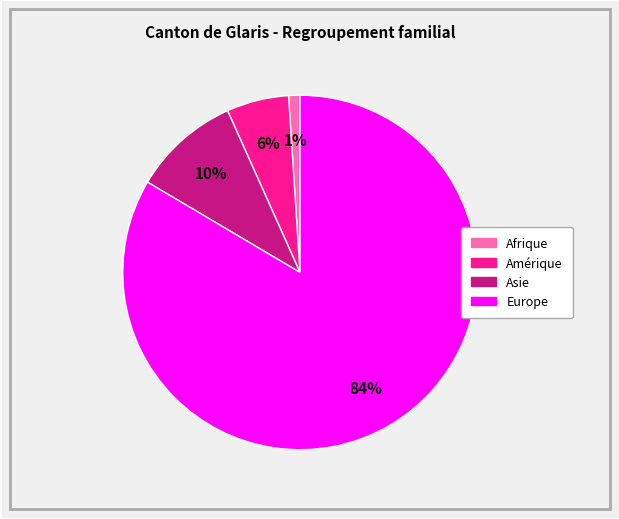

Is the sum of Afrique and Amérique greater than half?

No